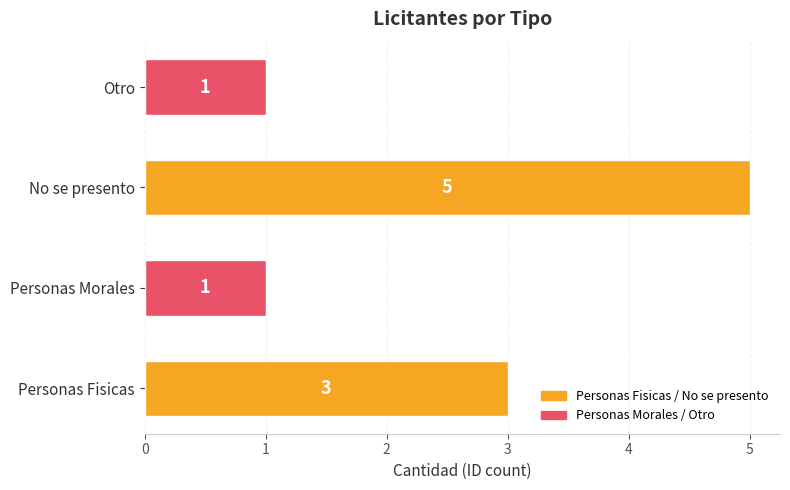

How many values are between 1 and 5?

4